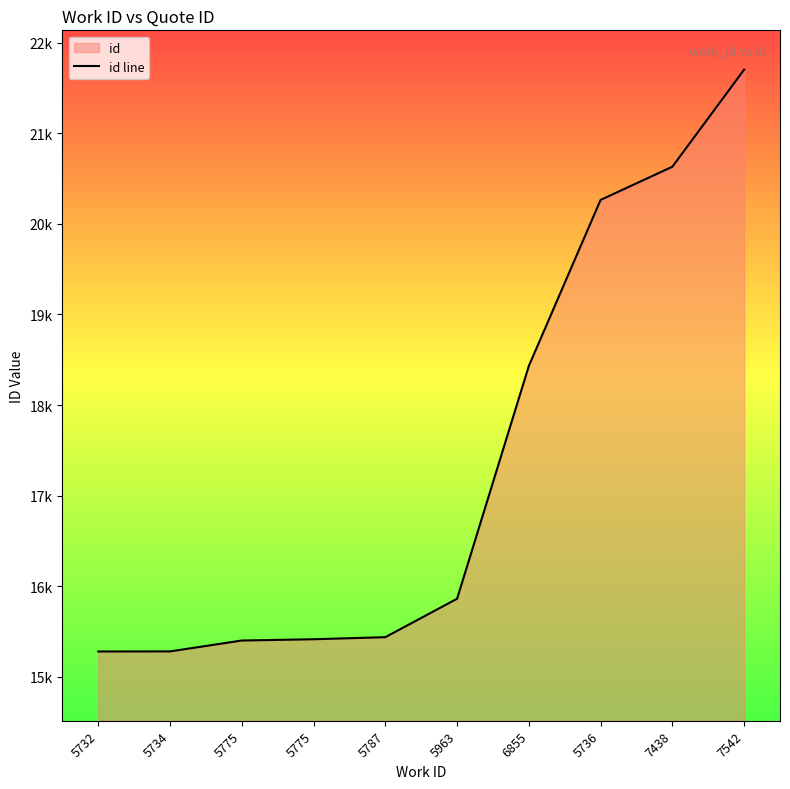

What is the sum of the values at 5732 and 5787?

30720